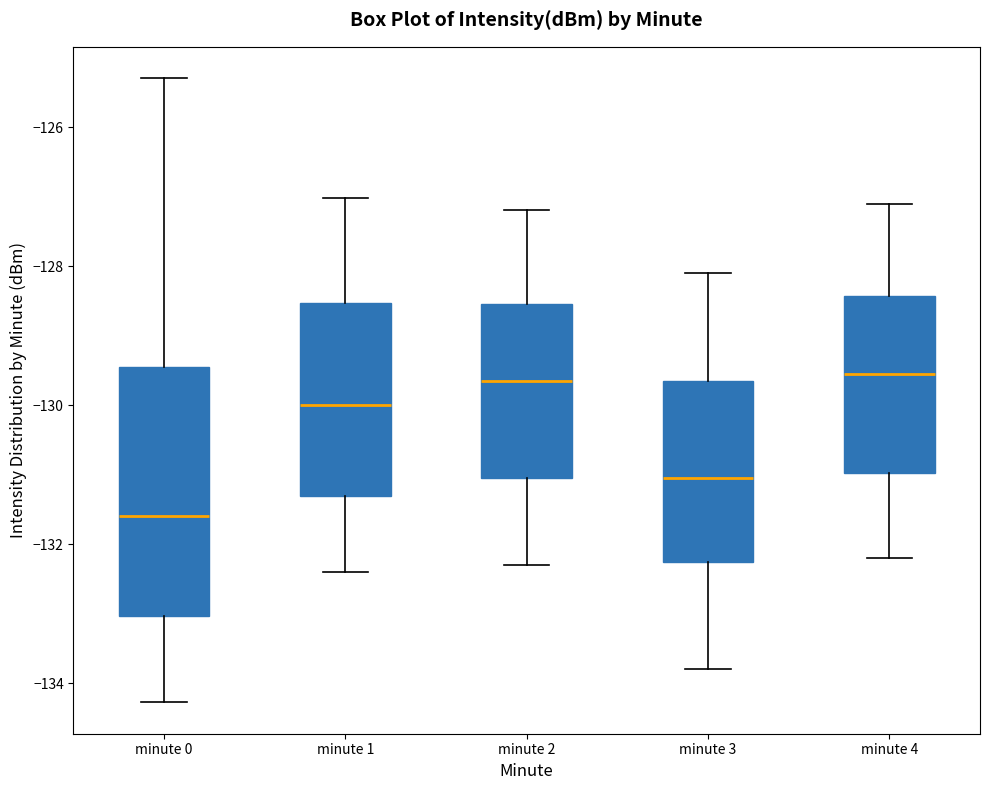

Comparing the boxes themselves (not the whiskers), which one is the tallest?

minute 0